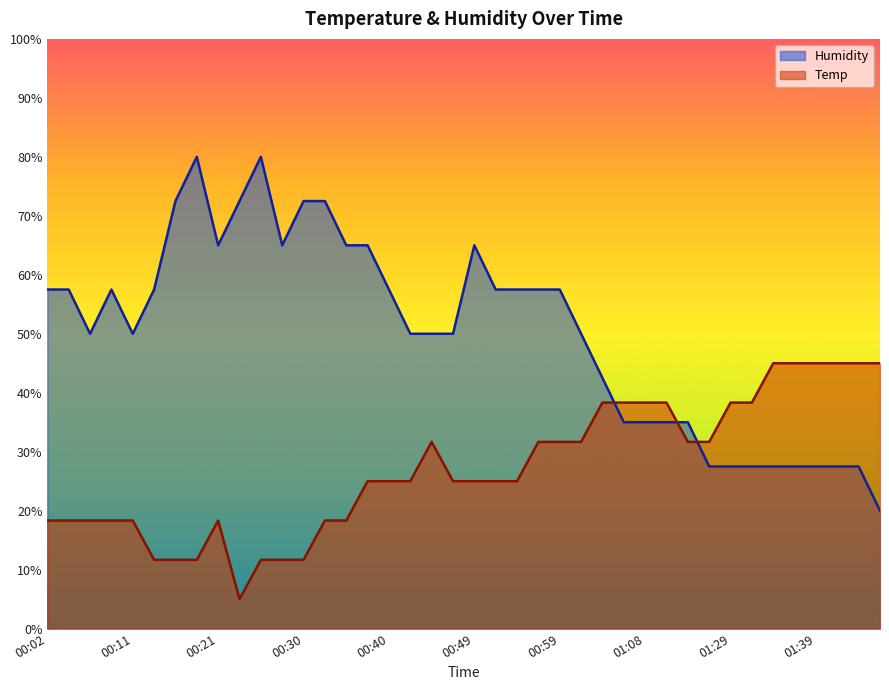

Which category has the lowest value in the Humidity series?

01:50